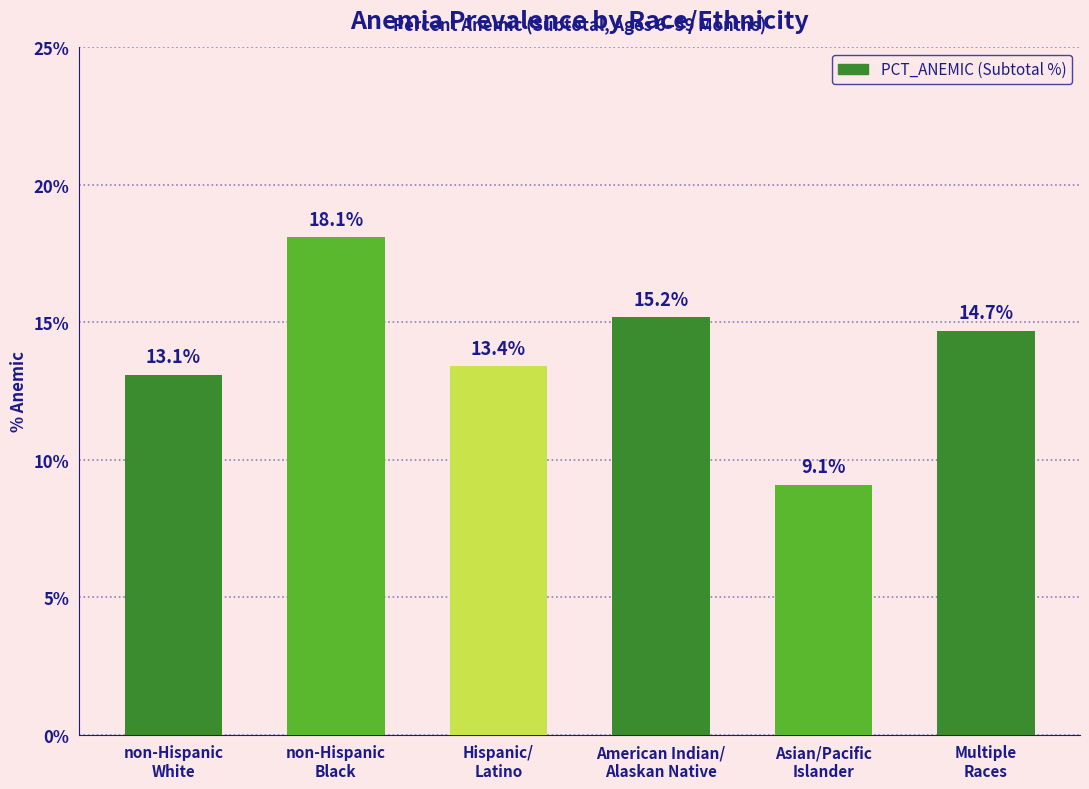

What is the difference between the values at Multiple
Races and non-Hispanic
White?

1.6